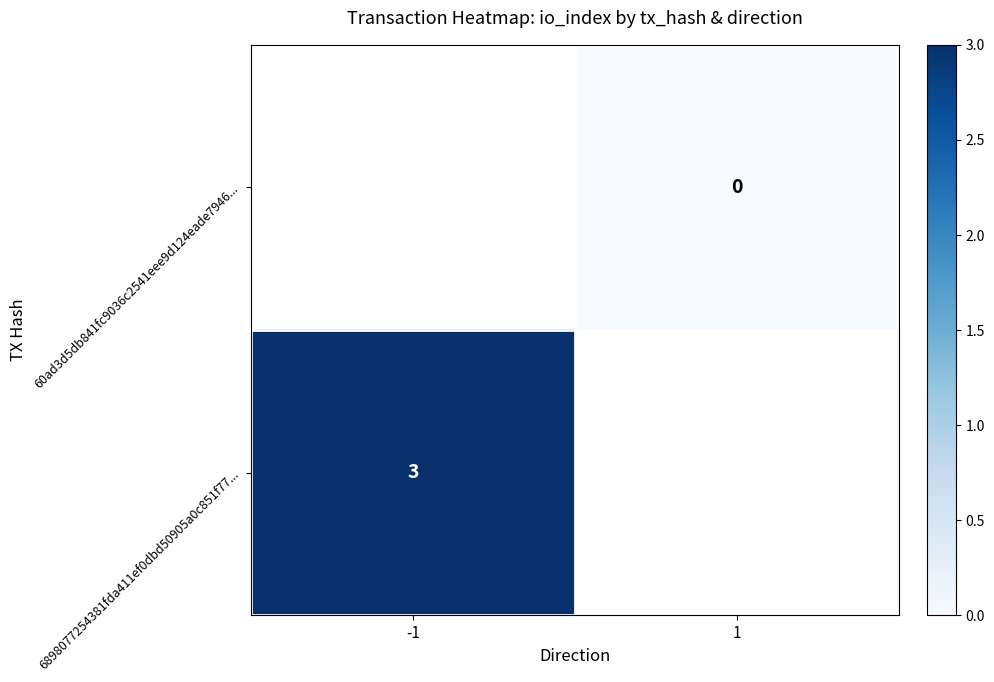

Is it true that 6898077254381fda411ef0dbd50905a0c851f77... equals 5 at -1?

False